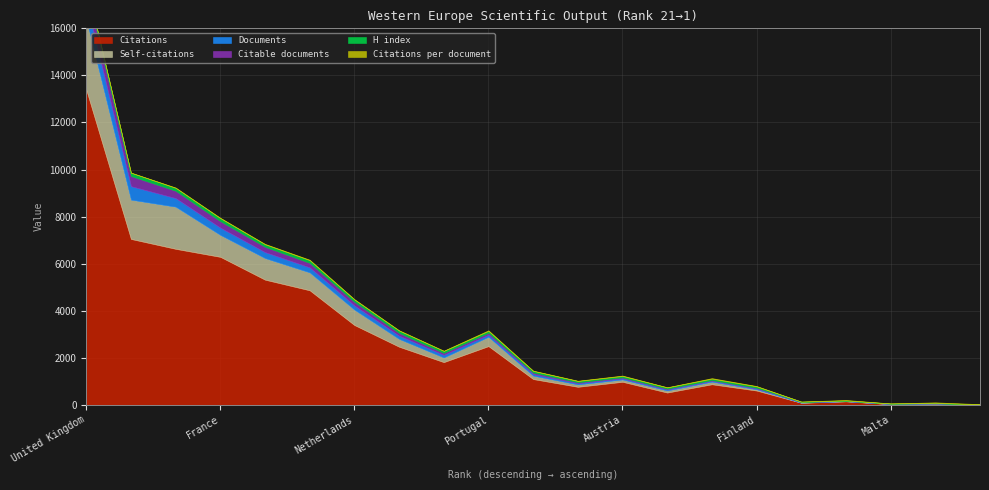

At which label is Documents closest to 364?

Italy